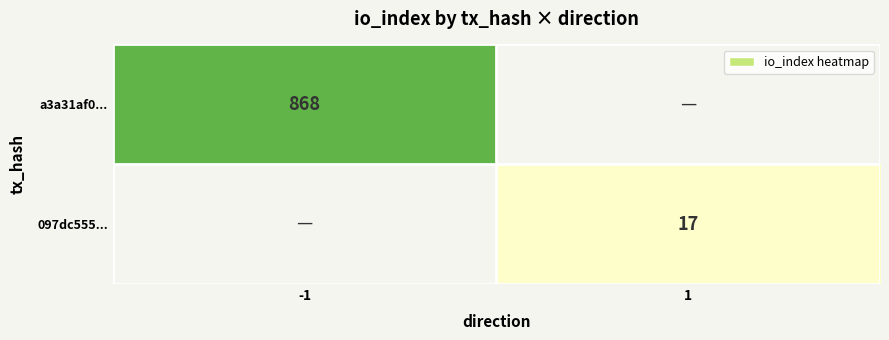

True or false: a3a31af0... has a value of 305 at -1.

False